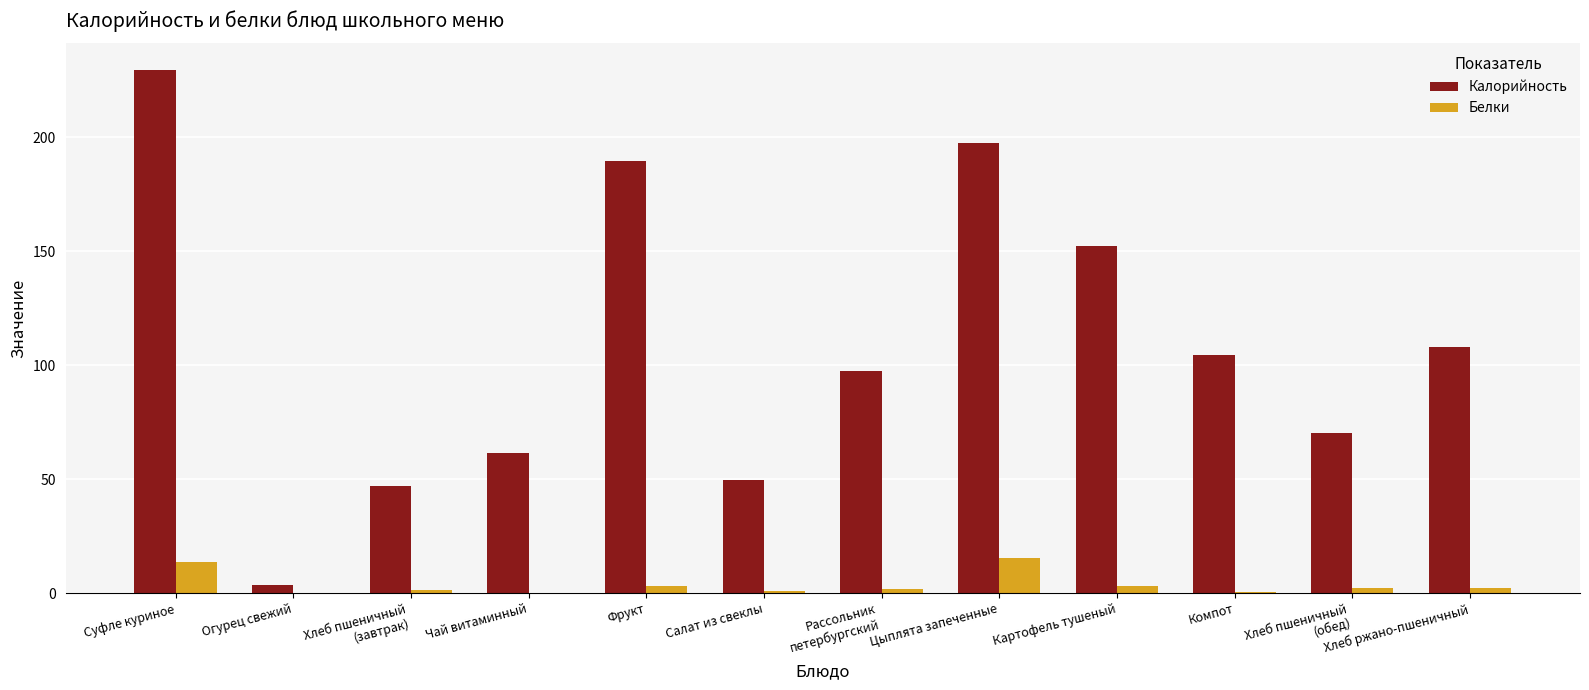

The value of Калорийность at Хлеб пшеничный
(обед) is 70.3. True or false?

True